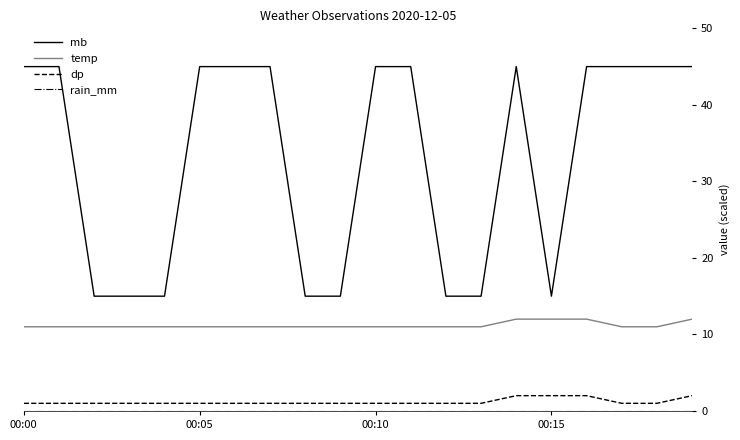

Which series has the largest total across all categories?

mb